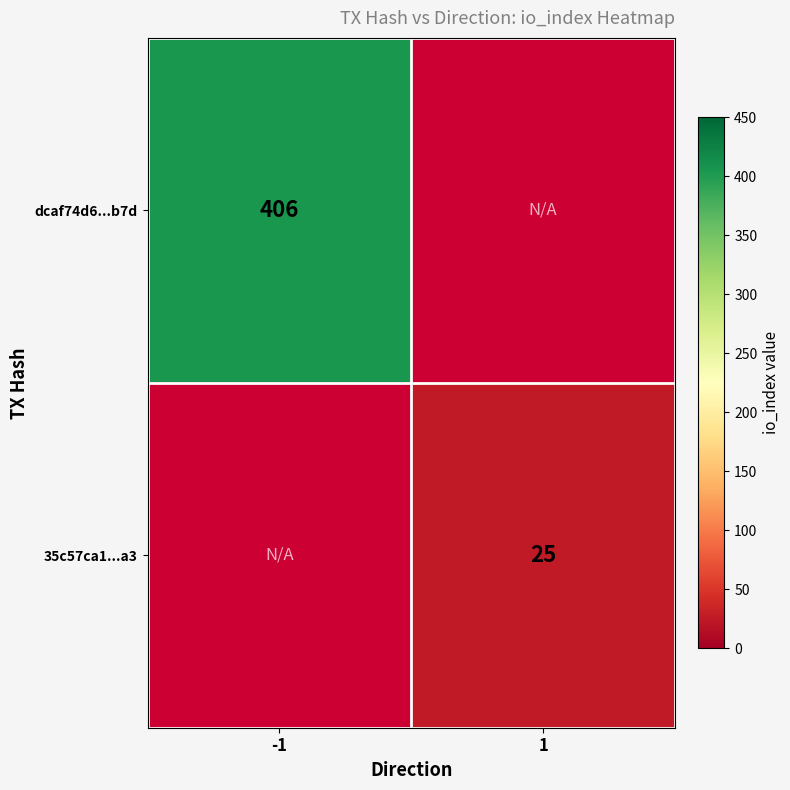

The dcaf74d6...b7d series shows 252.3 at -1. True or false?

False